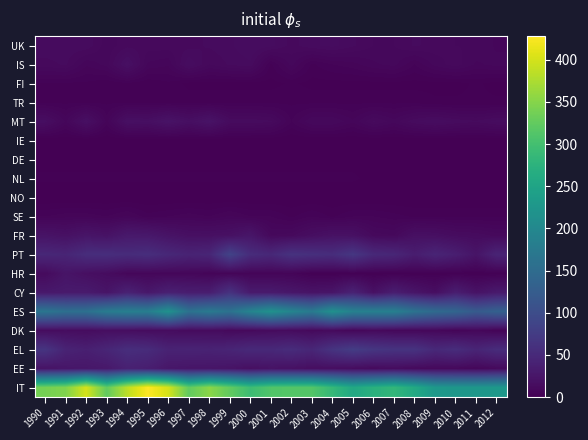

What is the maximum value shown in the chart?

428